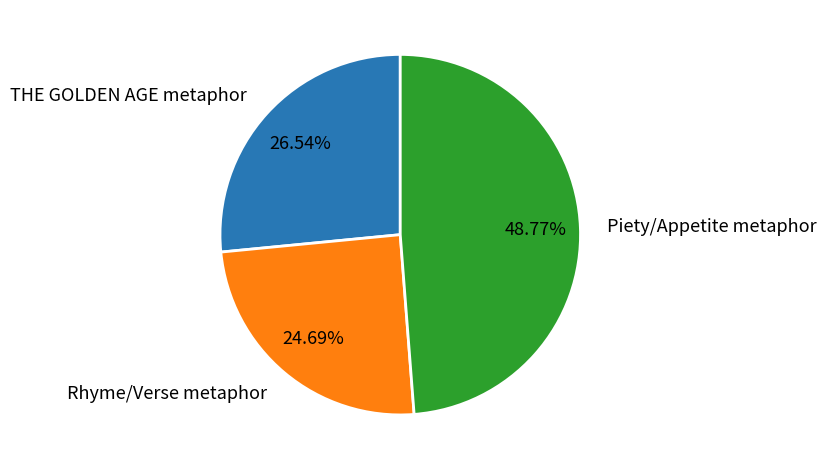

What percentage is NOT represented by THE GOLDEN AGE metaphor?

73.5%